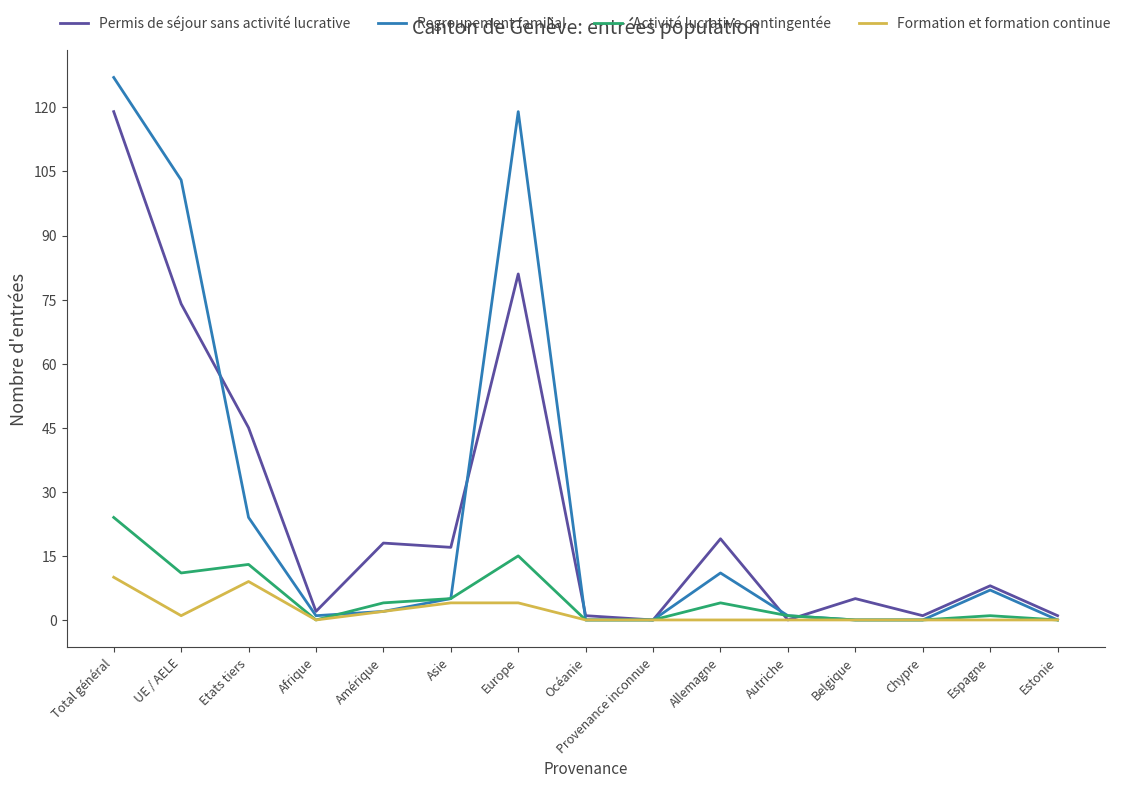

Which series changed the most between Provenance inconnue and Allemagne?

Permis de séjour sans activité lucrative